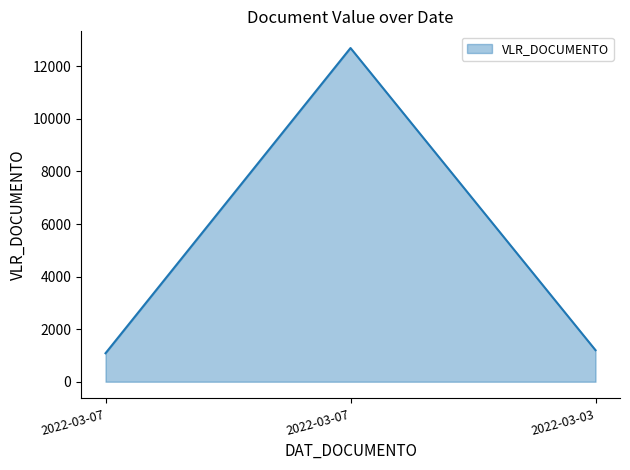

What is the difference between the maximum and minimum values?

11611.1